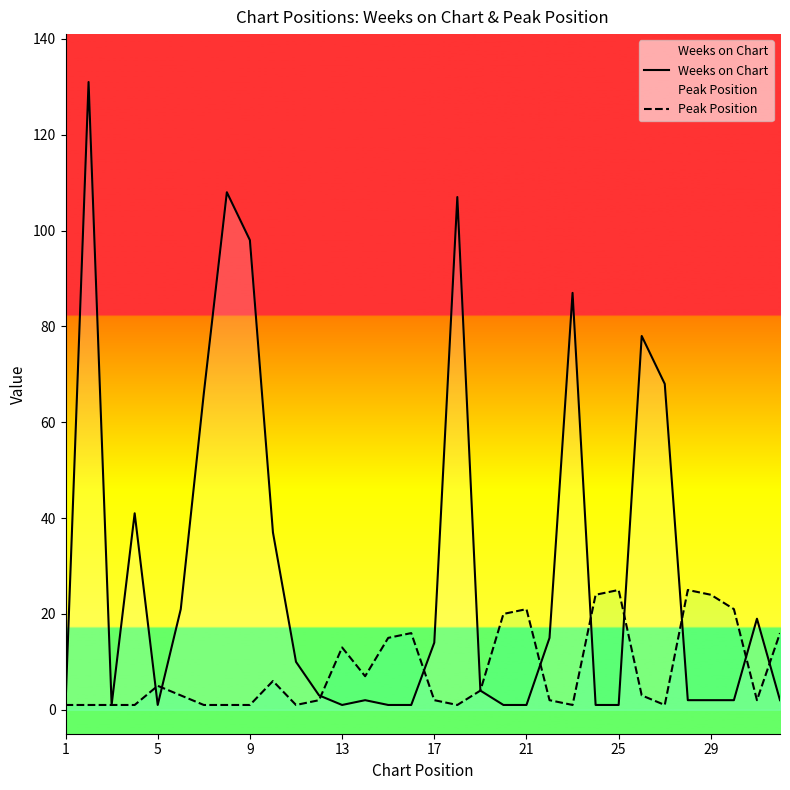

What is the value of the Weeks on Chart point at the 12th from the left?

3